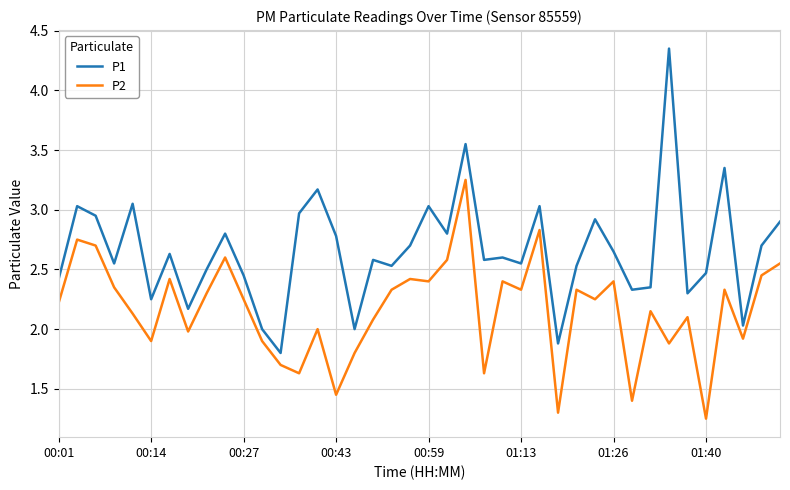

What is the difference between the second highest and second lowest values in the P2 series?

1.5